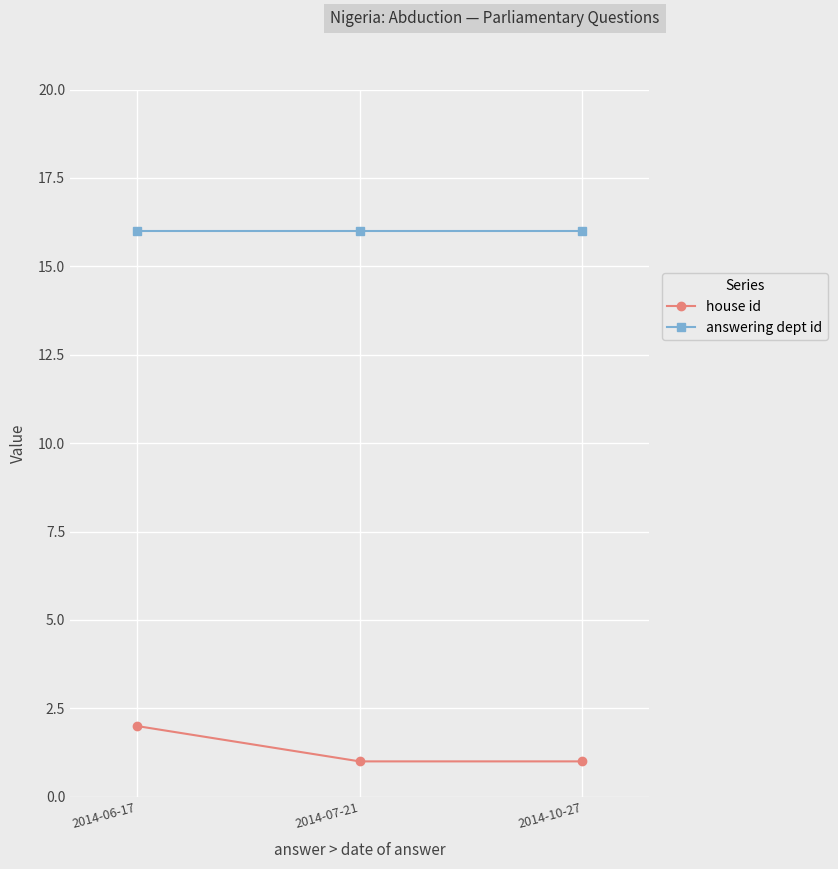

What is the lowest value of the answering dept id series?

16